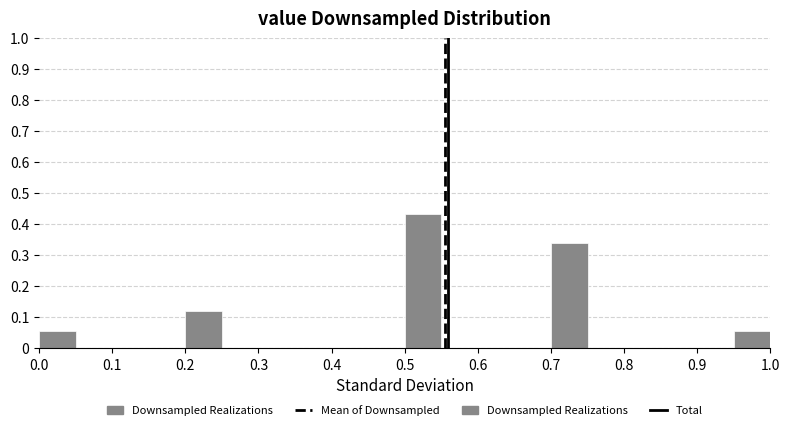

How tall is the bar that spans 0.50 to 0.55 on the x-axis? The values are not printed on the chart, so give them approximately, as read against the axis.

0.43